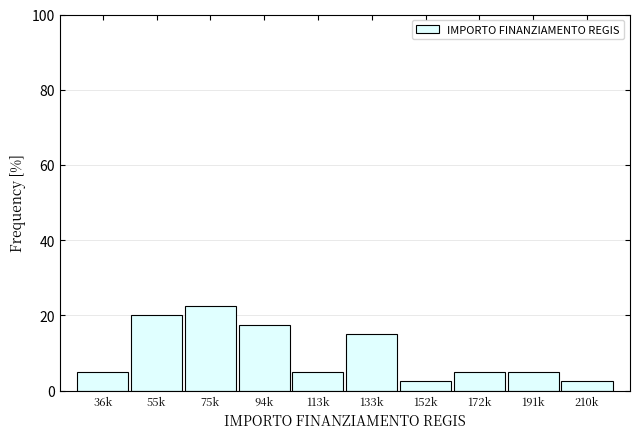

Reading right to left, extract all data points from this chart.

2.5	5.0	5.0	2.5	15.0	5.0	17.5	22.5	20.0	5.0